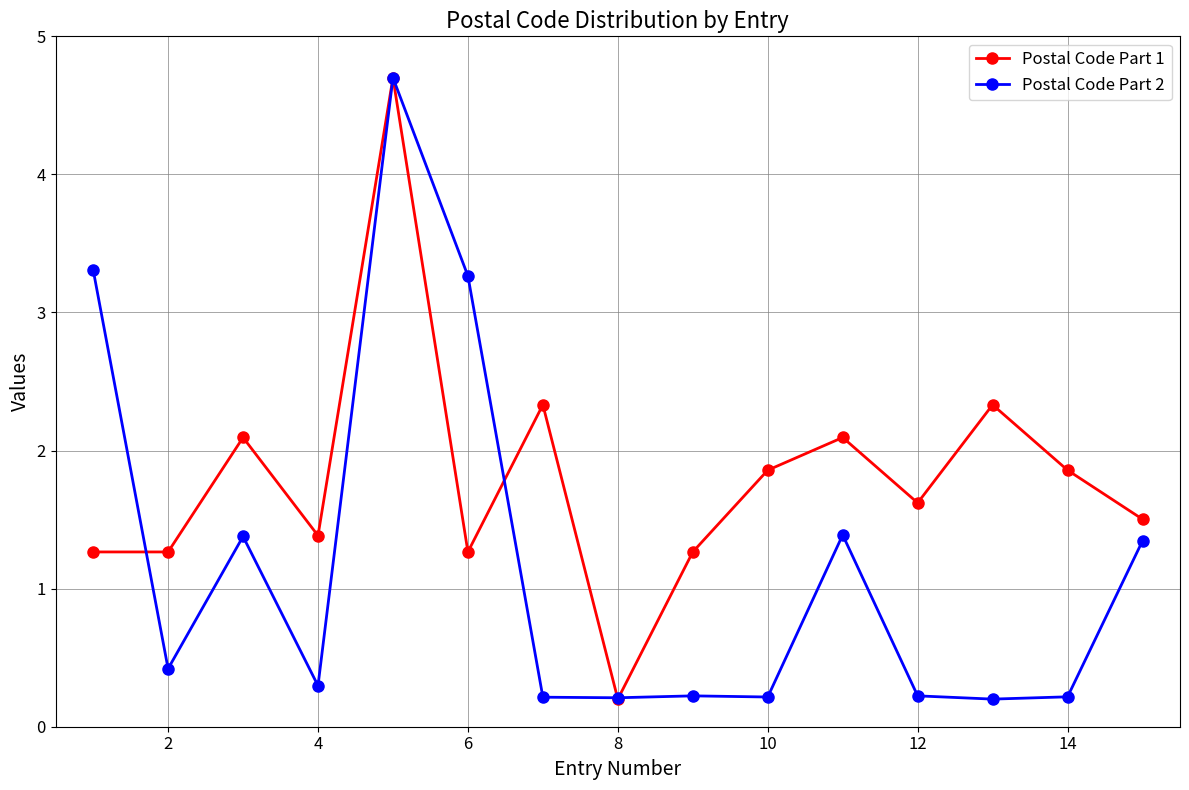

What is the value of the Postal Code Part 2 point at the 10th from the left?

0.2